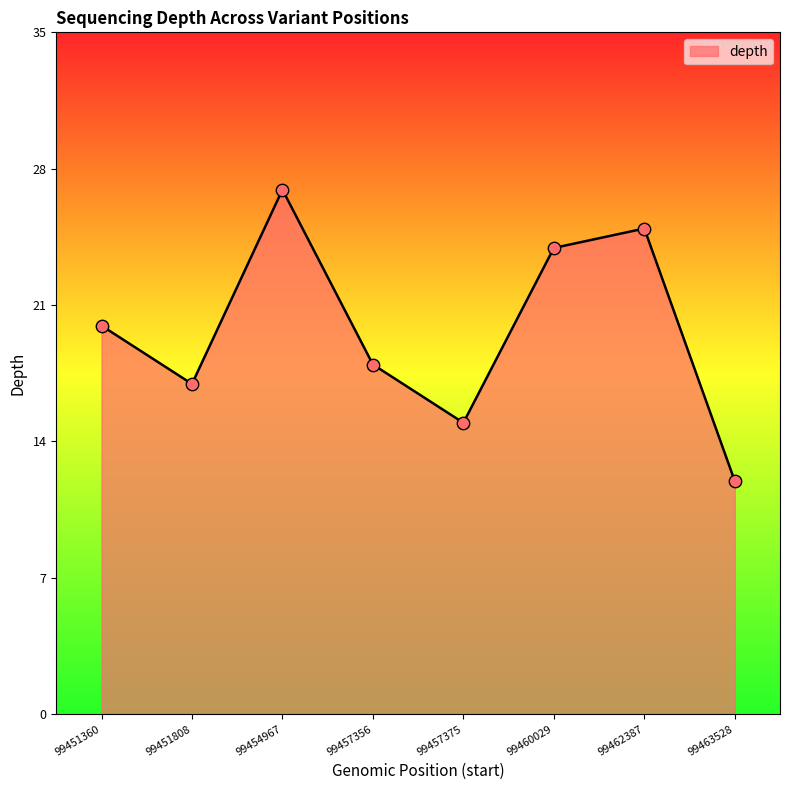

What is the change in value from 99454967 to 99463528?

-15